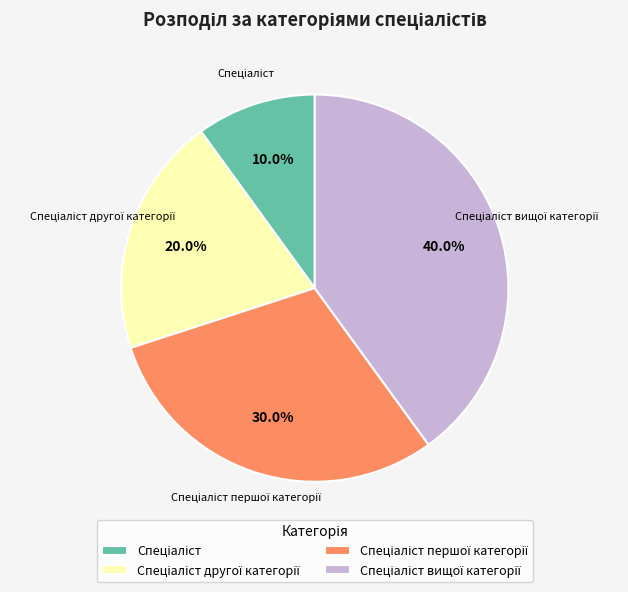

Is there any slice that represents more than half of the pie?

No